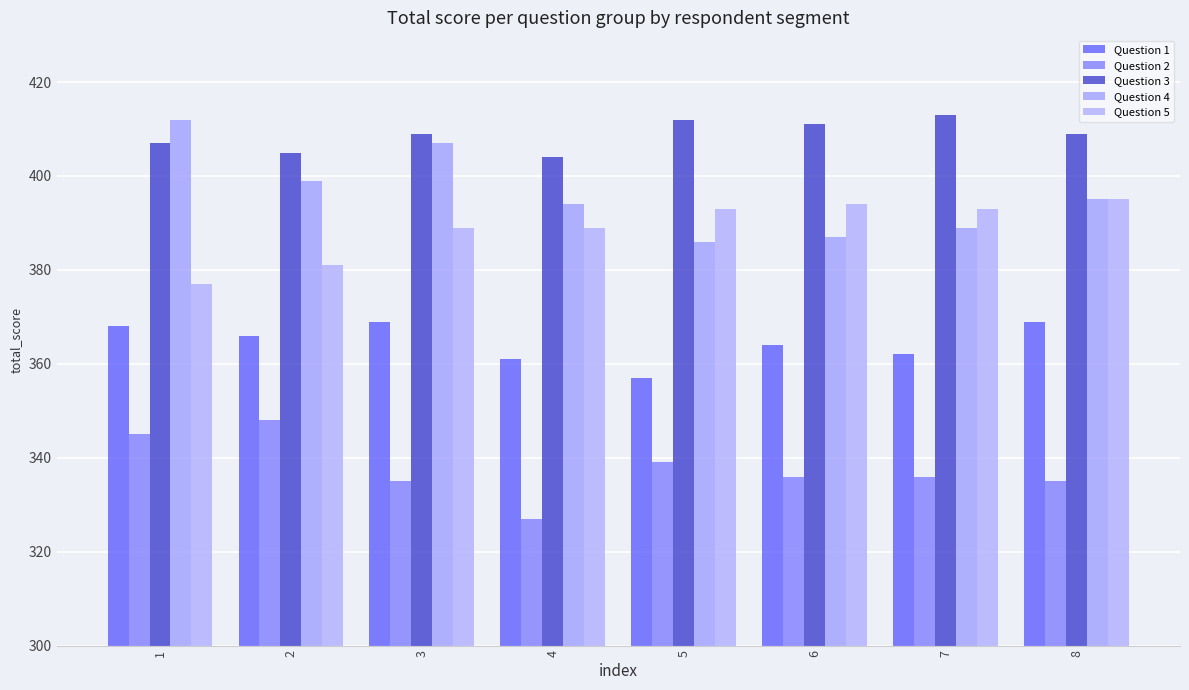

Reading right to left, transcribe all the data shown in this chart.

Question 1: 8=369	7=362	6=364	5=357	4=361	3=369	2=366	1=368
Question 2: 8=335	7=336	6=336	5=339	4=327	3=335	2=348	1=345
Question 3: 8=409	7=413	6=411	5=412	4=404	3=409	2=405	1=407
Question 4: 8=395	7=389	6=387	5=386	4=394	3=407	2=399	1=412
Question 5: 8=395	7=393	6=394	5=393	4=389	3=389	2=381	1=377